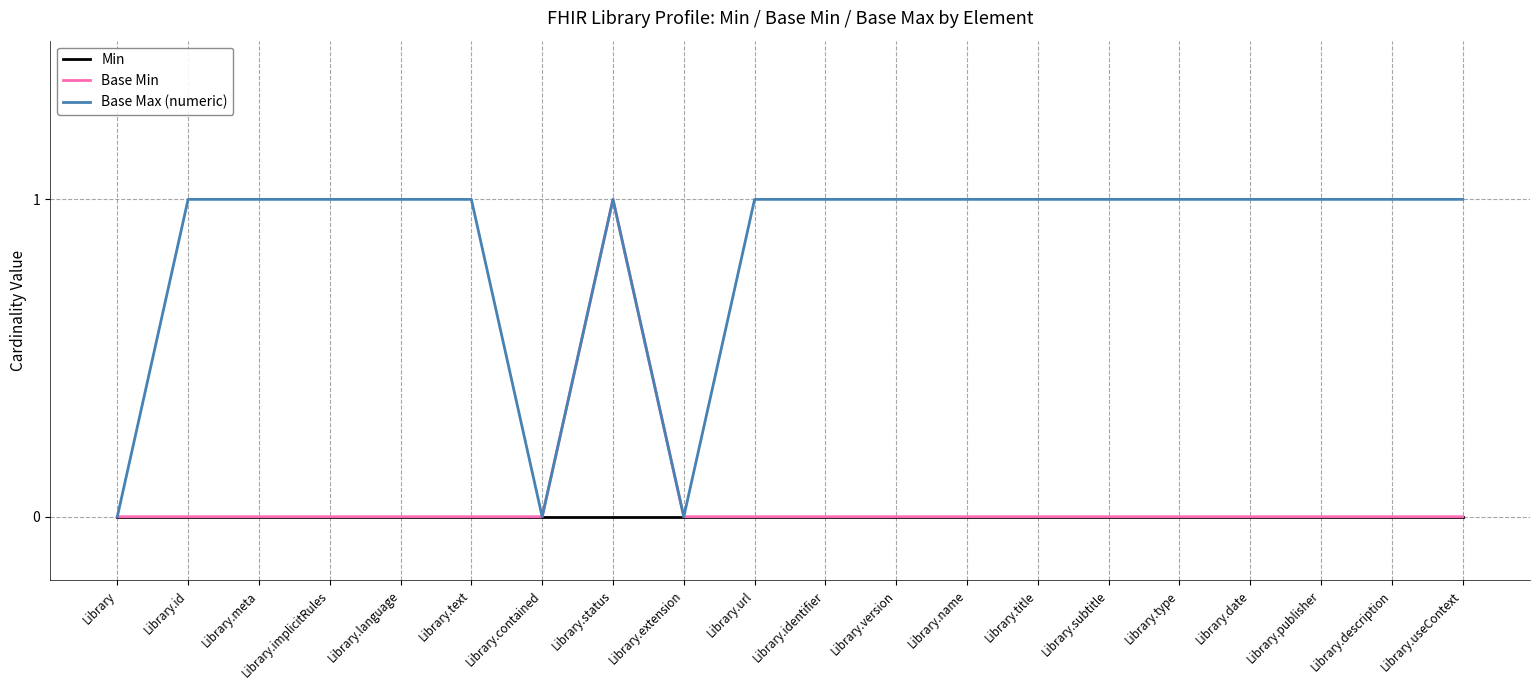

What position from the right is Library.name?

8